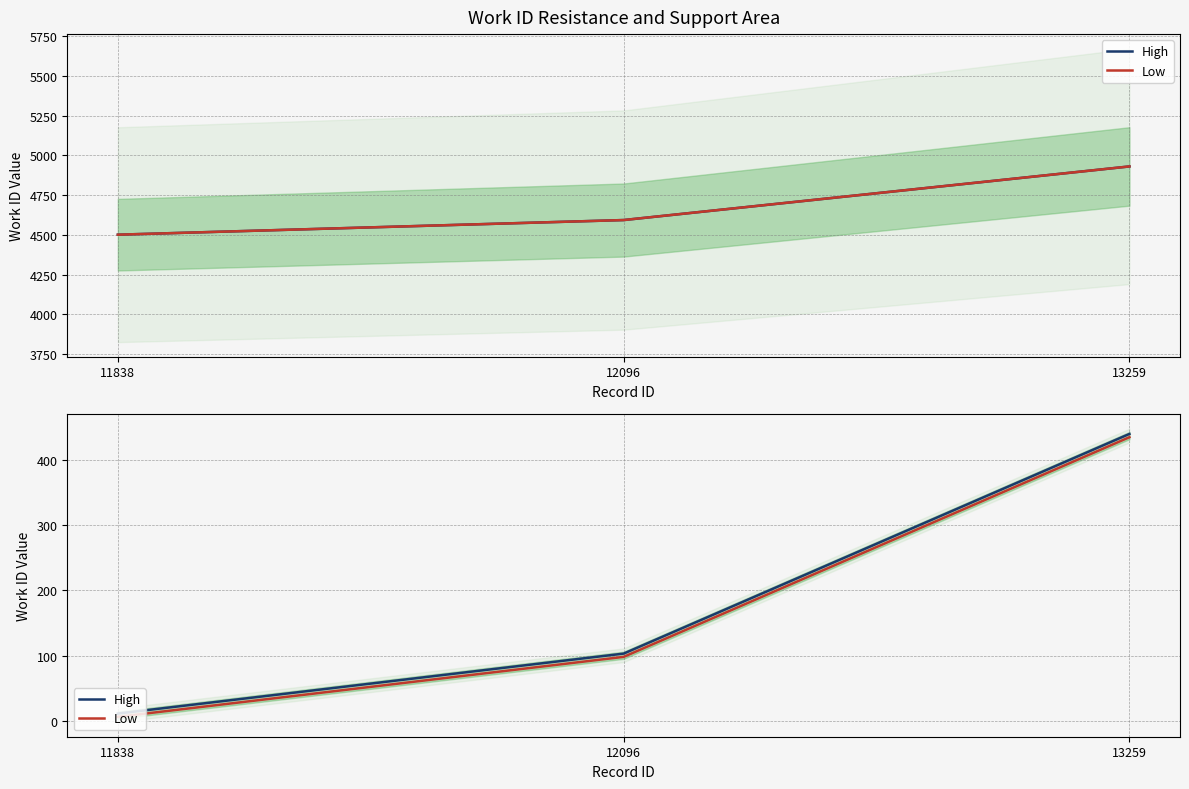

List the labels in order of High value, smallest first.

11838, 12096, 13259